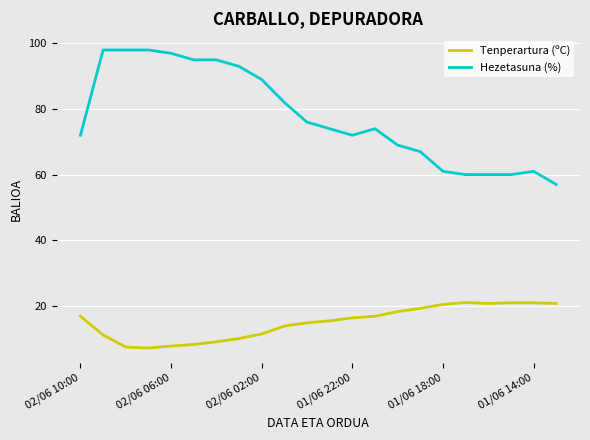

What is the sum of all Hezetasuna (%) values?

1708.0